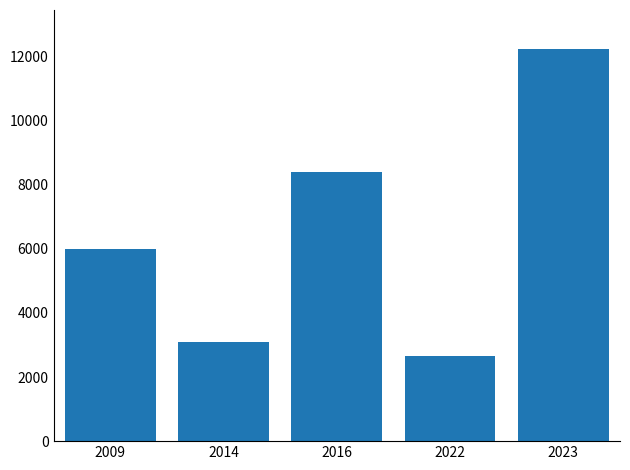

What is the difference between the second highest and minimum values?

5739